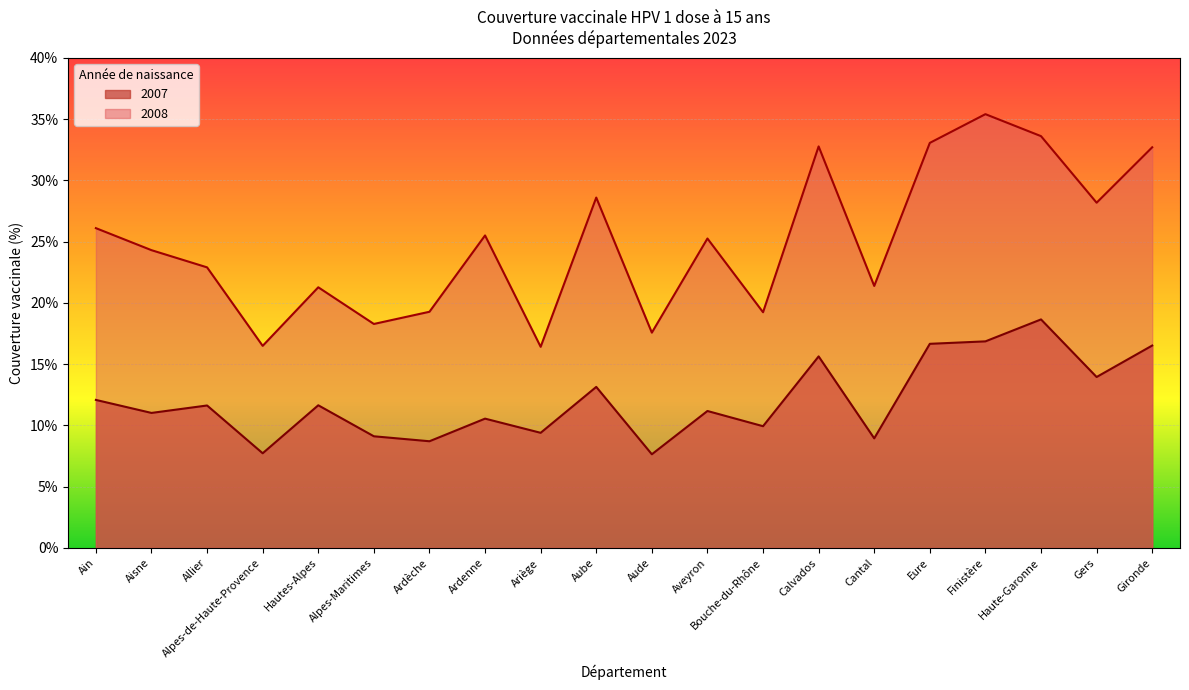

How many interior local peaks does the 2008 series have?

6